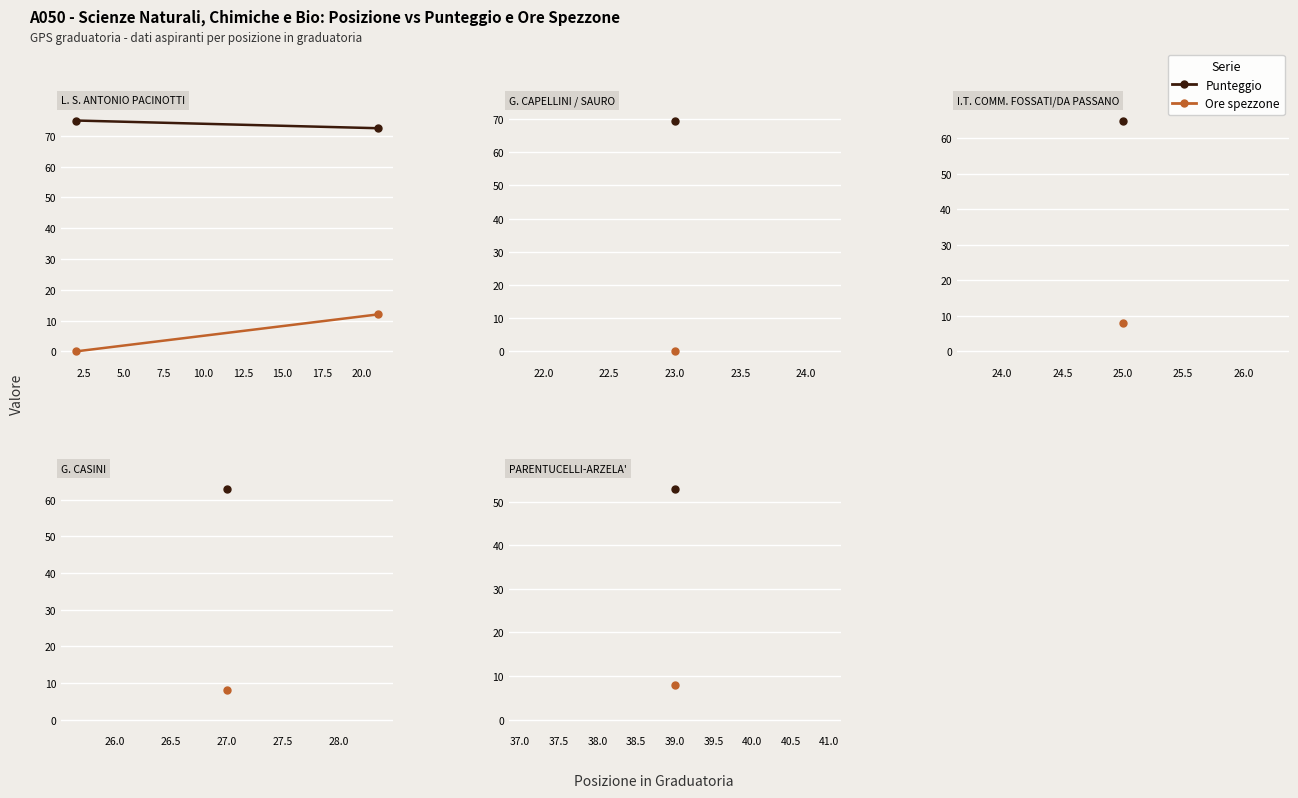

Which series has the largest total across all categories?

Punteggio